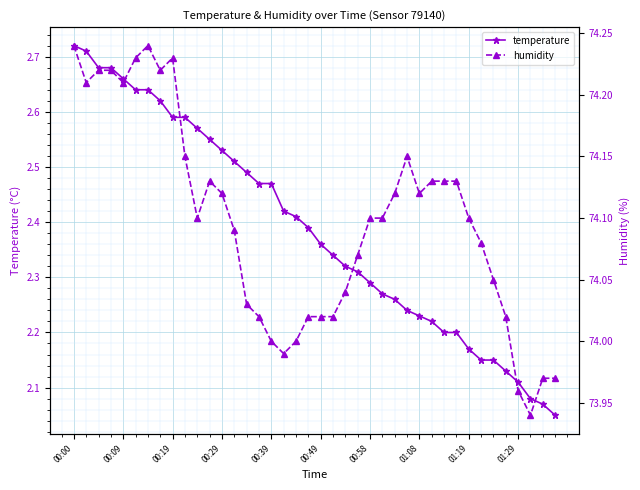

True or false: temperature has a value of 0.6 at 00:58.

False